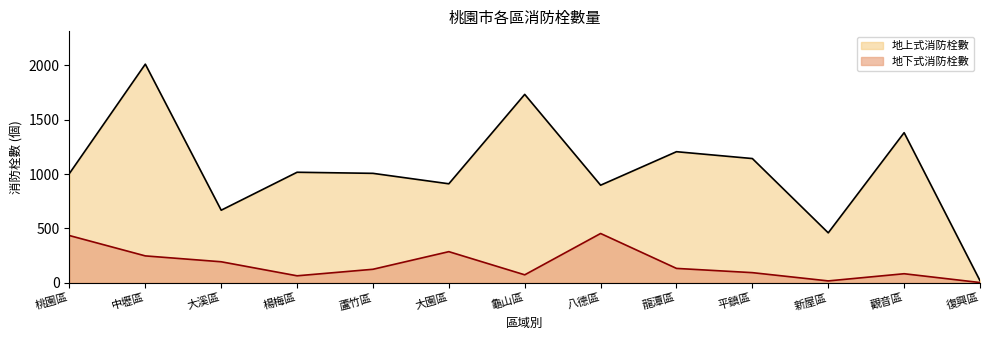

Is the value of 地下式消防栓數 at 大溪區 greater than the value of 地上式消防栓數 at 楊梅區?

No